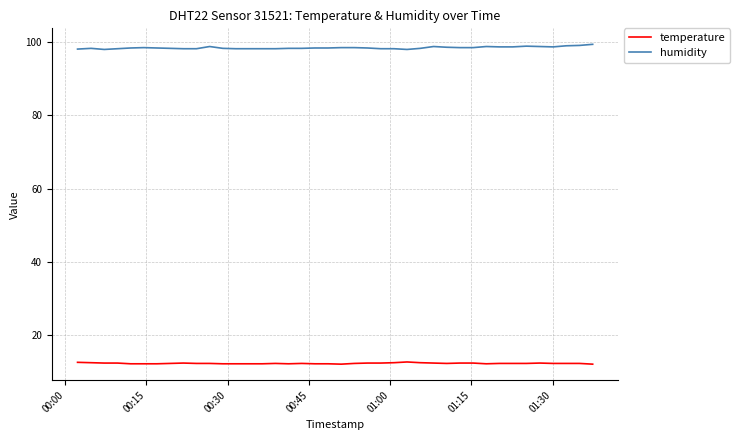

Does the chart display data point markers on the line(s)?

No